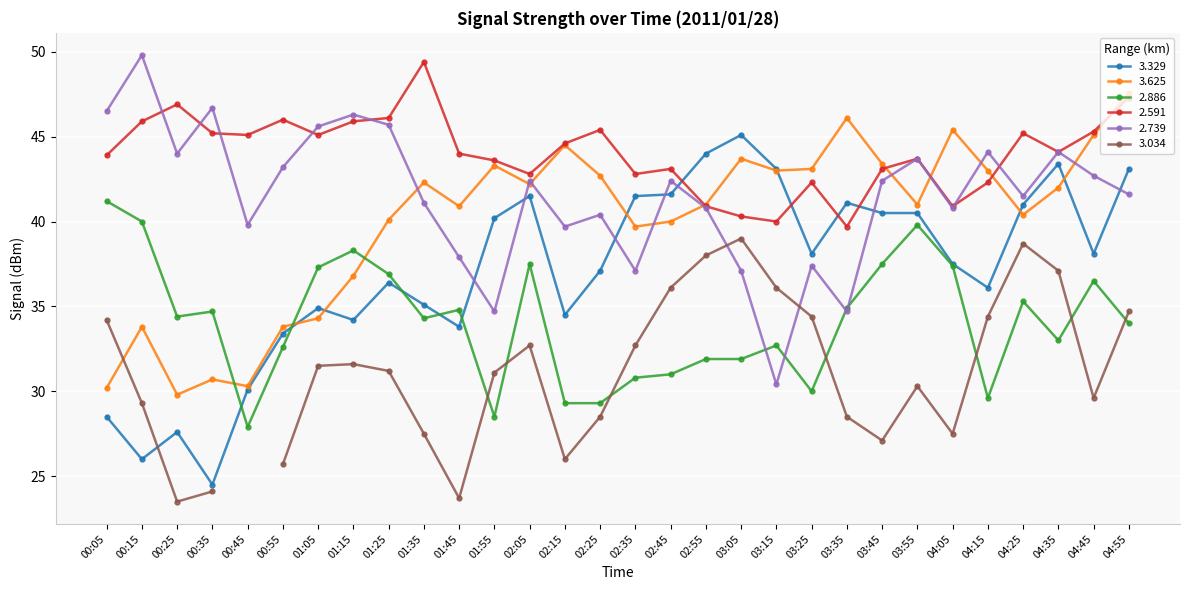

Is this an area chart (filled region under the line)?

No